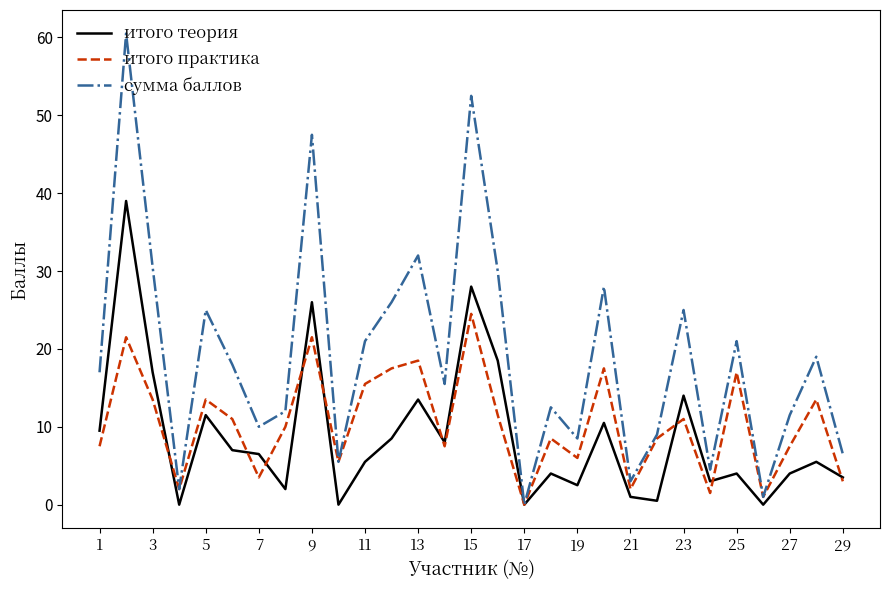

Which series has the largest total across all categories?

сумма баллов